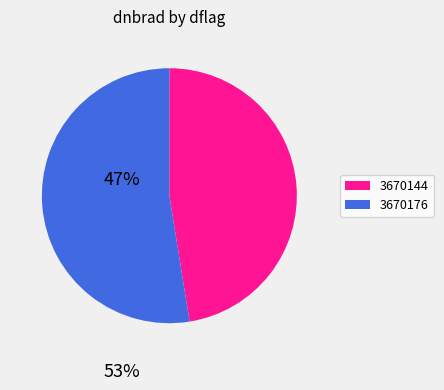

Is it true that 3670144 is 59% of the pie?

False